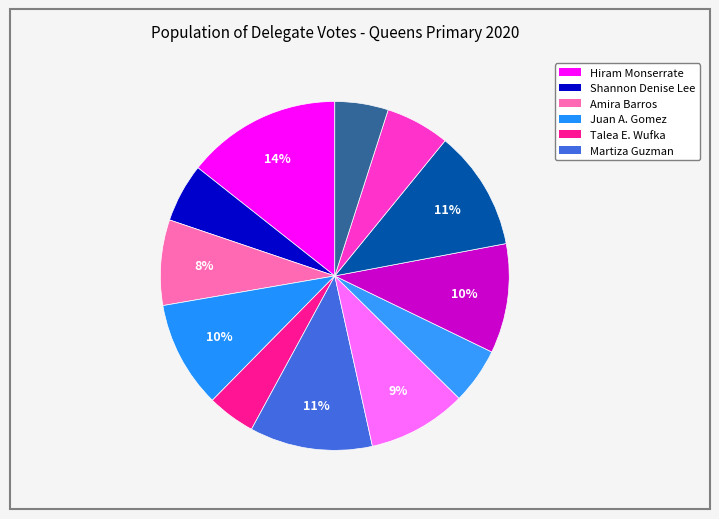

Is there a majority slice in this chart?

No